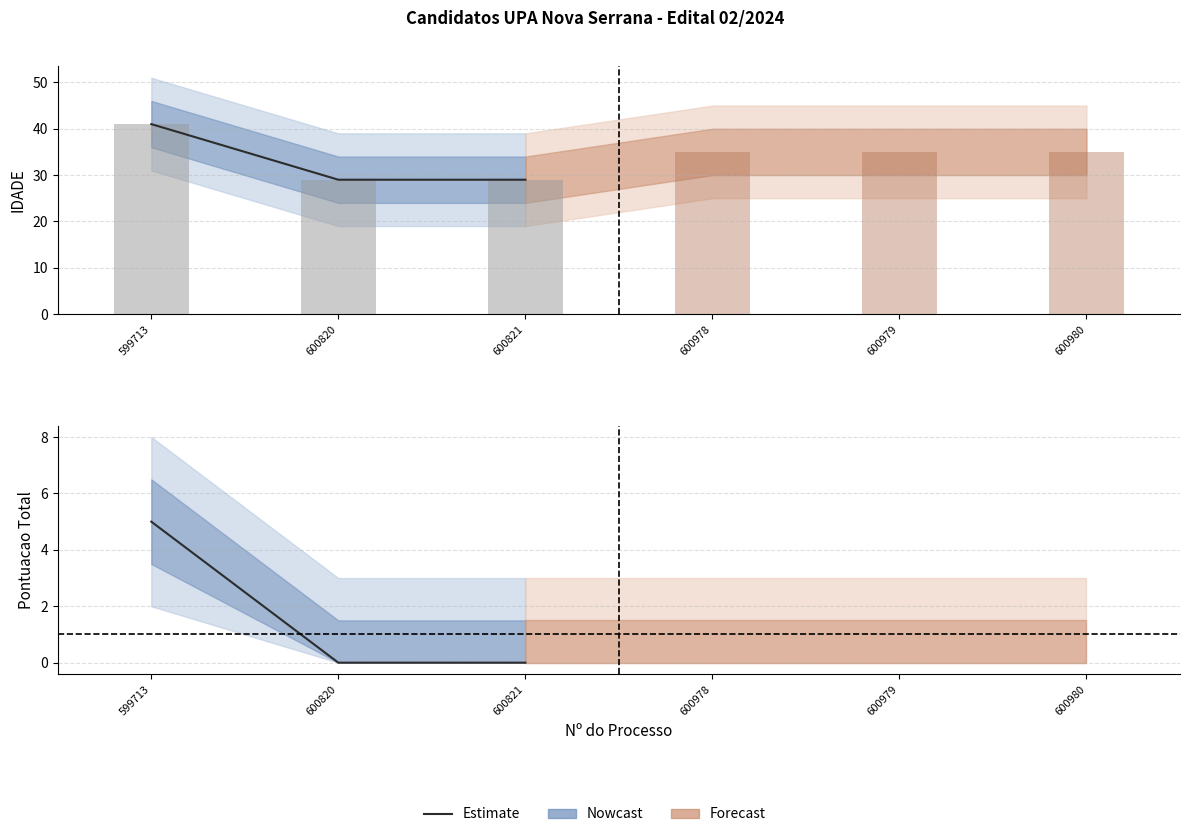

What is the sum of all PONTUACAO TOTAL NA PRIMEIRA ETAPA values?

5